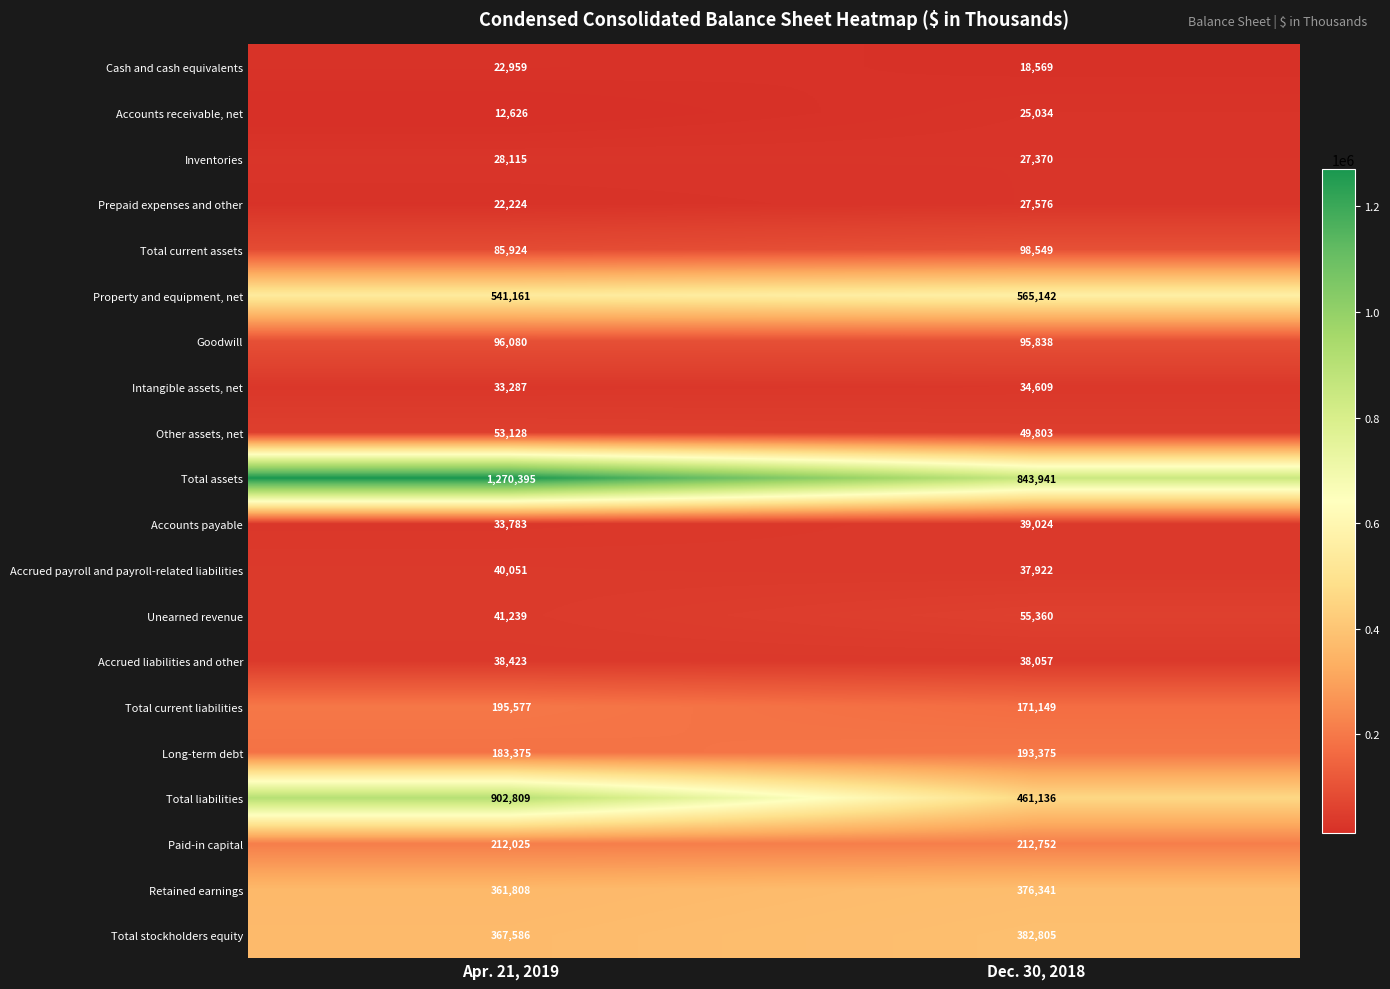

Is it true that Property and equipment, net equals 541161 at Apr. 21, 2019?

True